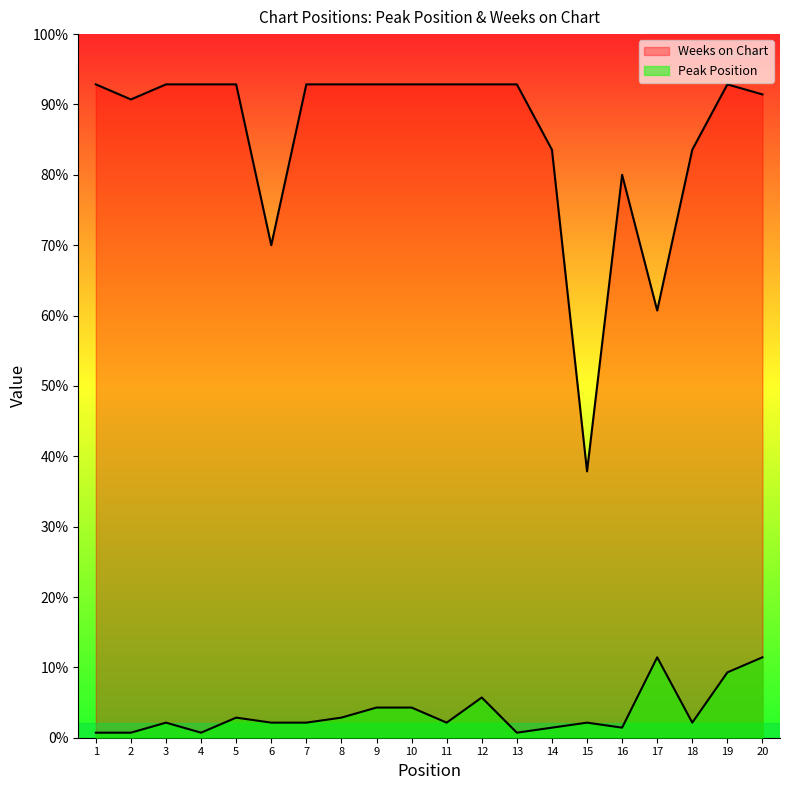

How many series are shown in this chart?

2